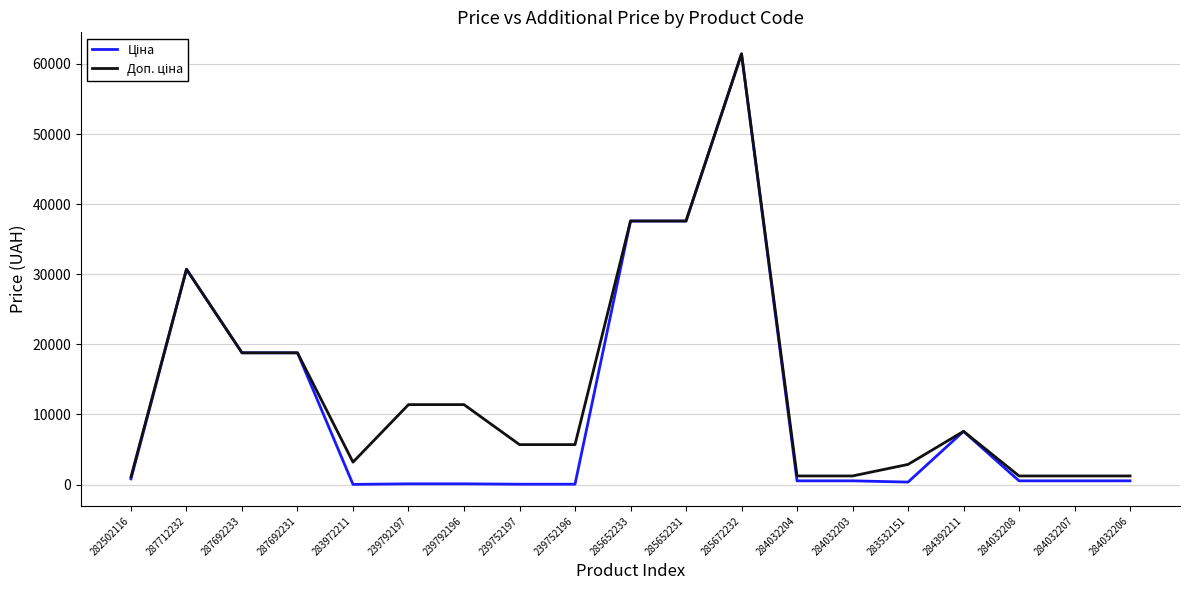

At which category is the sum across all series the highest?

285672232